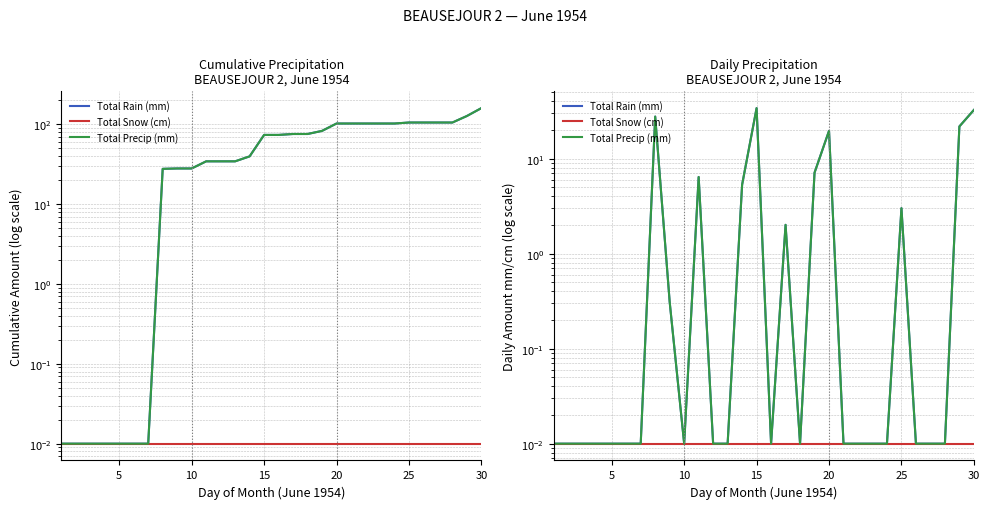

True or false: Total Precip (mm) and Total Rain (mm) intersect in this chart.

False